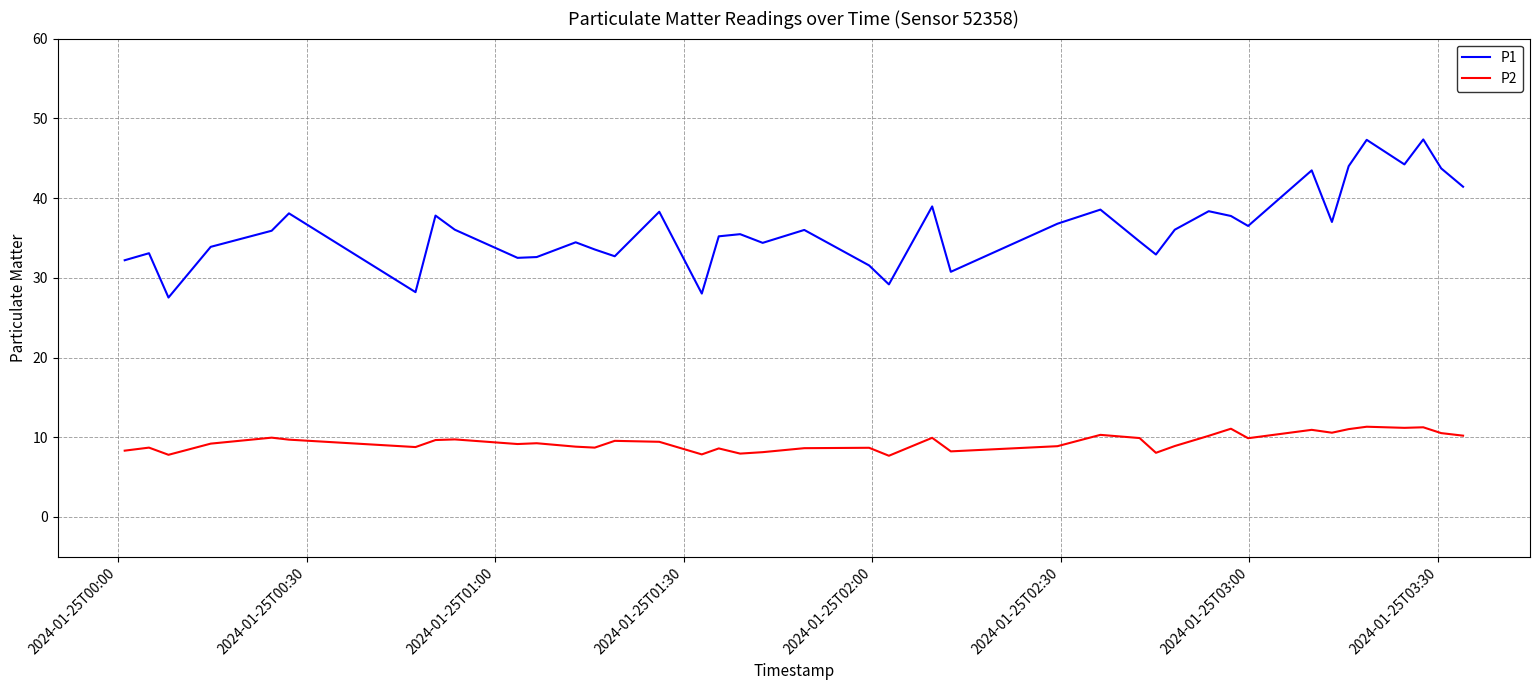

True or false: P2 and P1 intersect in this chart.

False